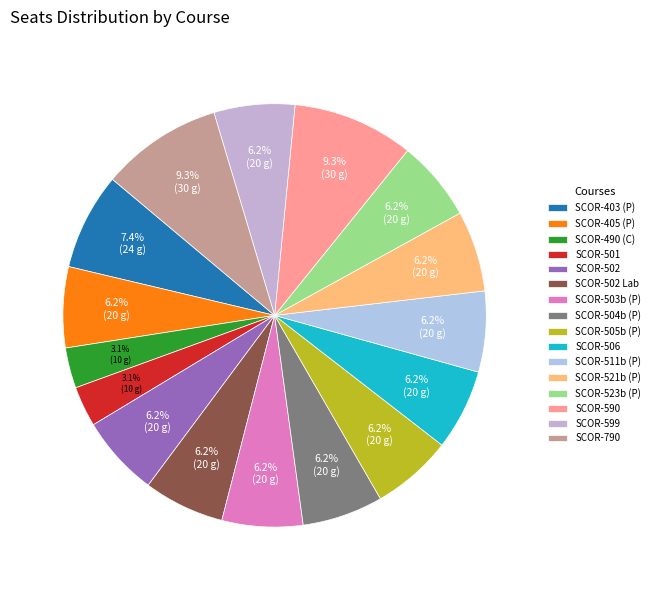

What percentage is the SCOR-790 slice, to the nearest percent?

9%